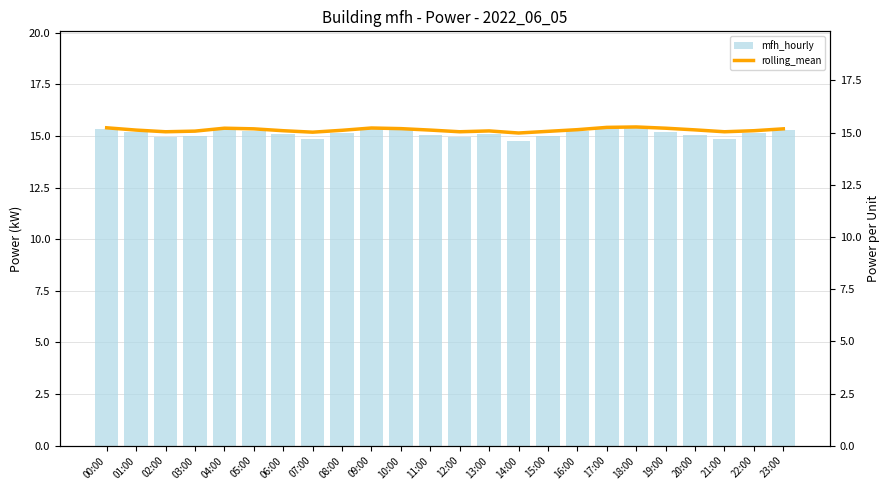

What is the sum of the mfh_hourly values at 03:00 and 01:00?

30.2